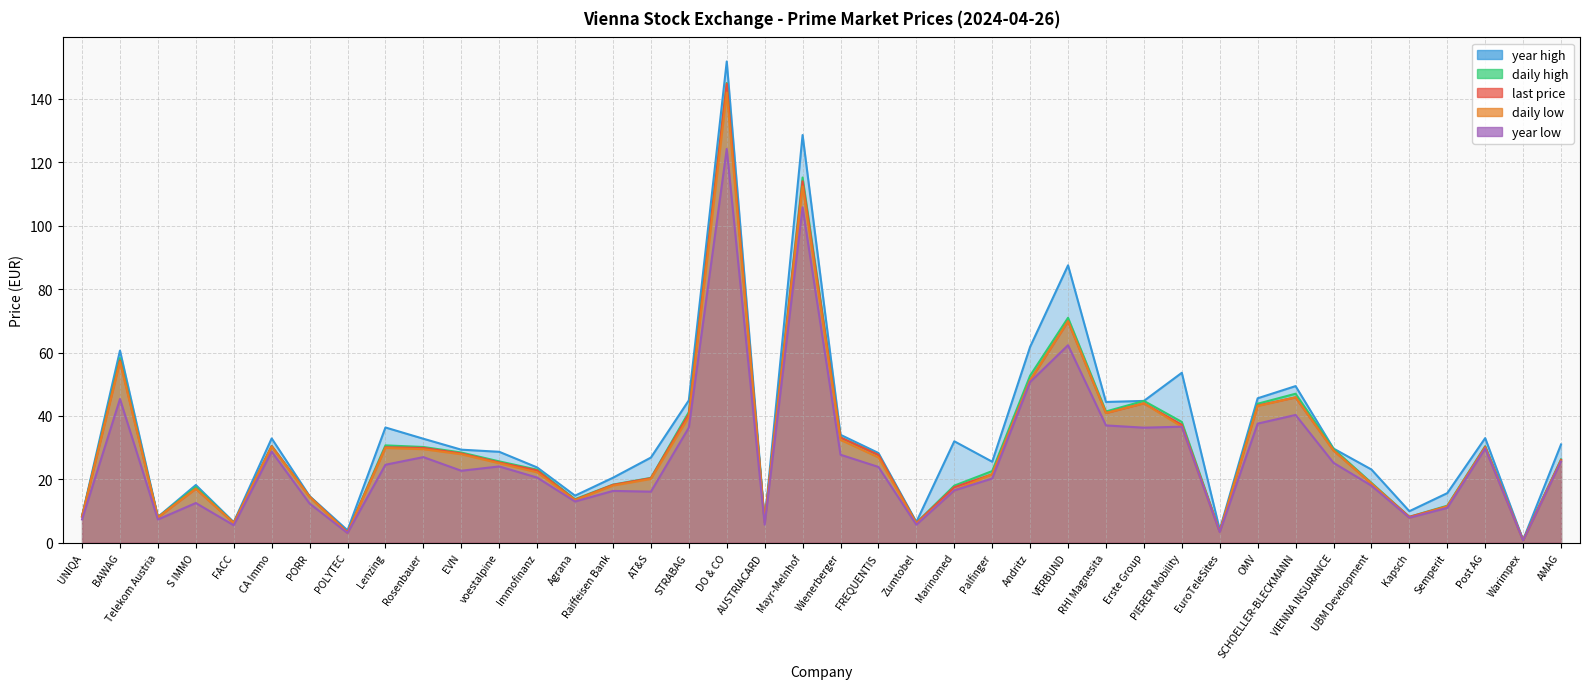

What is the value of the last price point at the 2nd from the left?

57.5